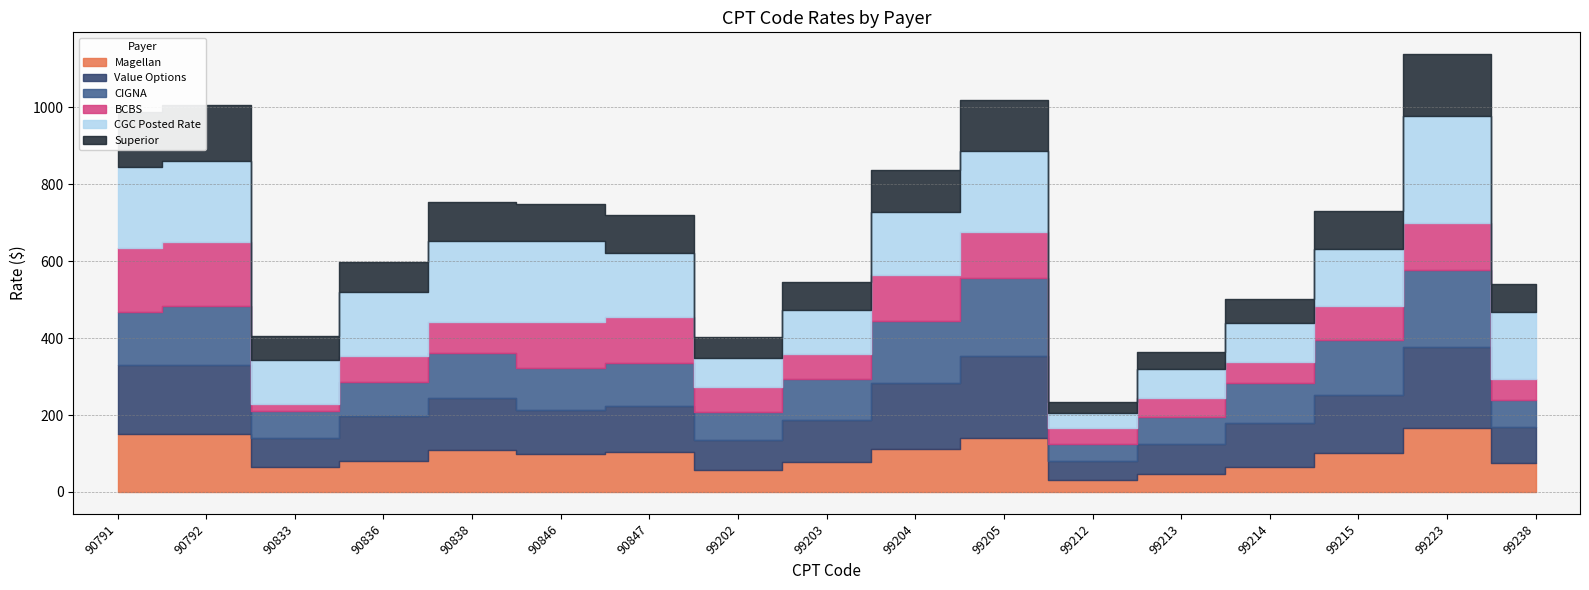

How many lines are shown in the chart?

6